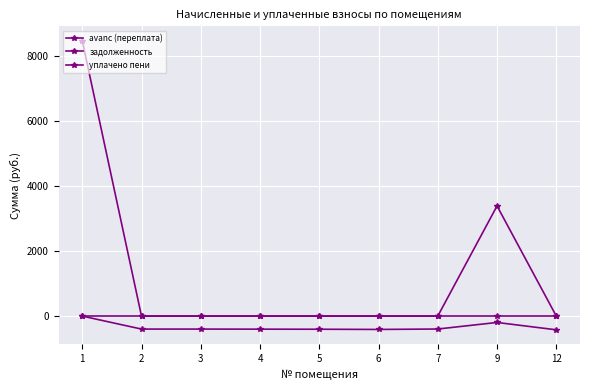

True or false: уплачено пени and avanс (переплата) cross at least once.

False